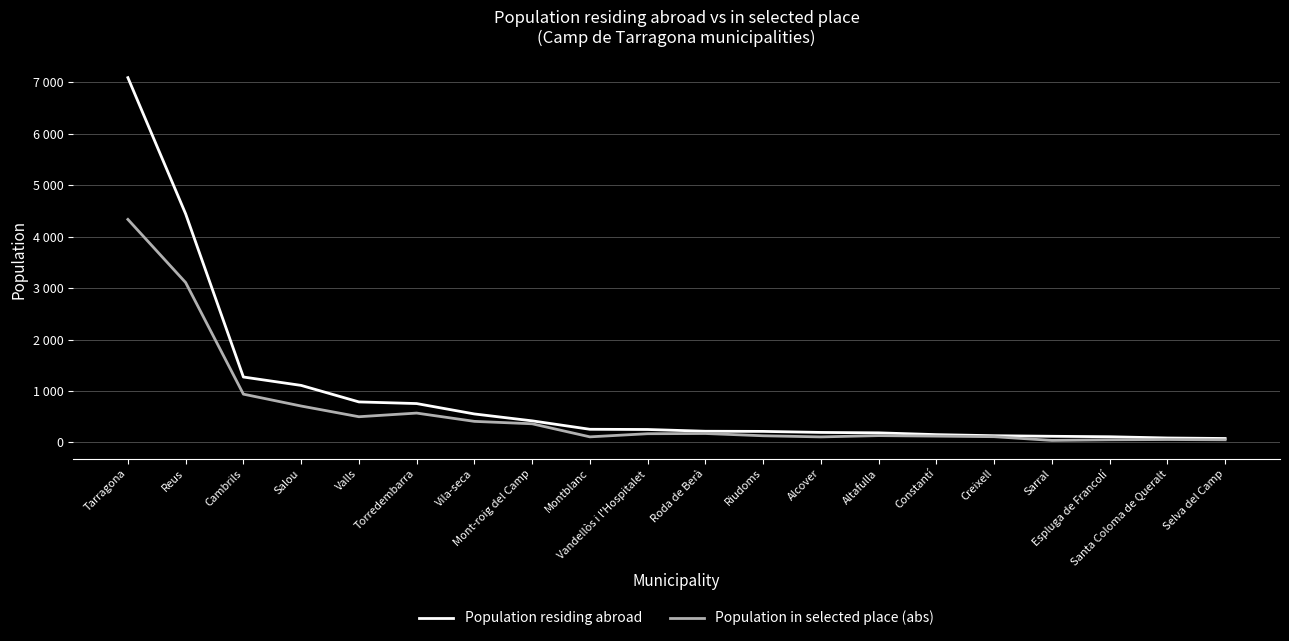

What are all the series names shown in the legend?

Population residing abroad, Population in selected place (abs)